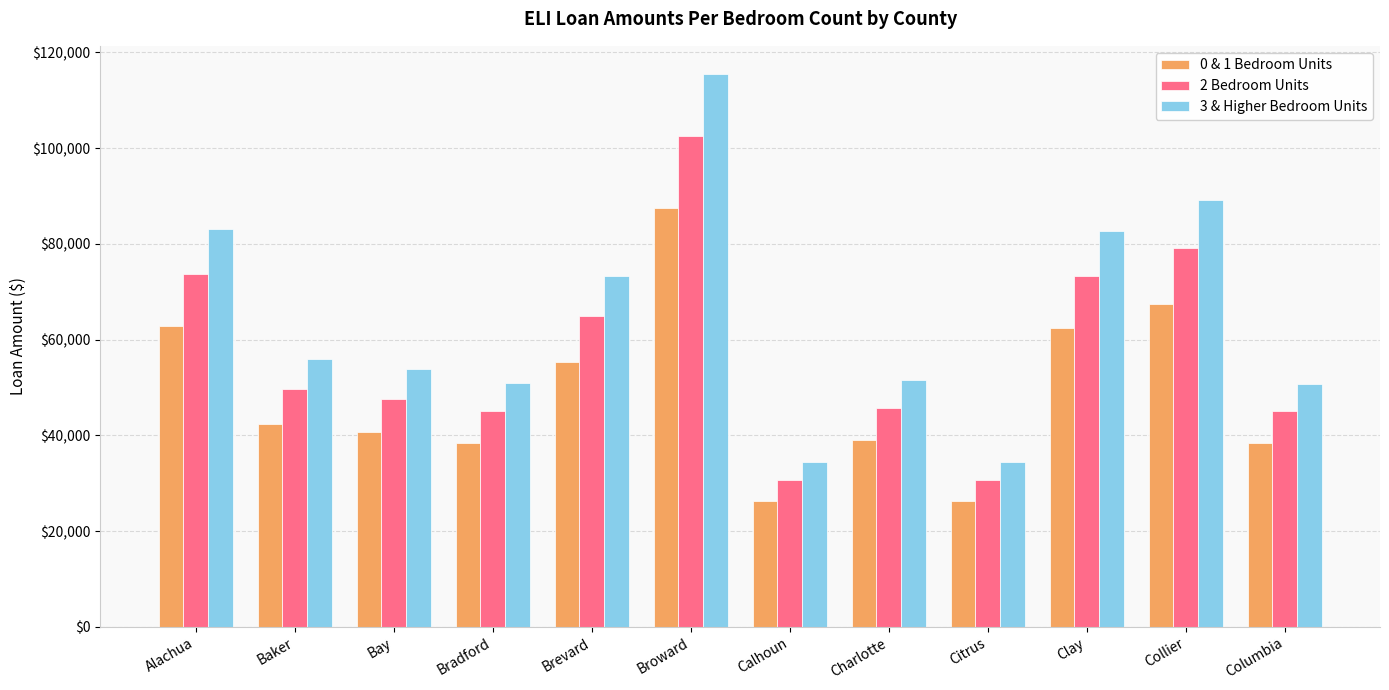

What is the label of the 12th bar from the left?

Columbia